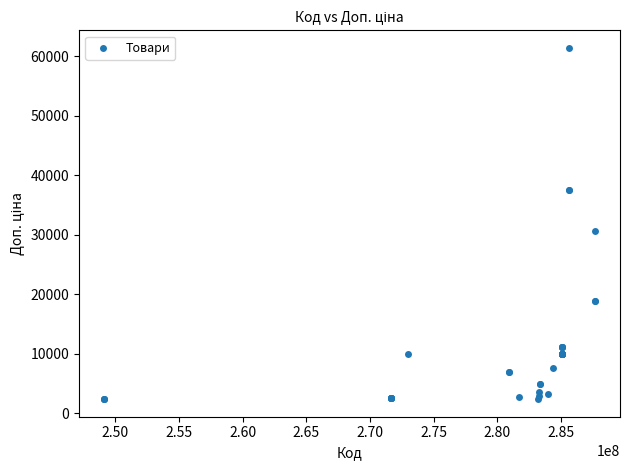

What Y value in the scatter plot is closest to 31900?

30717.1